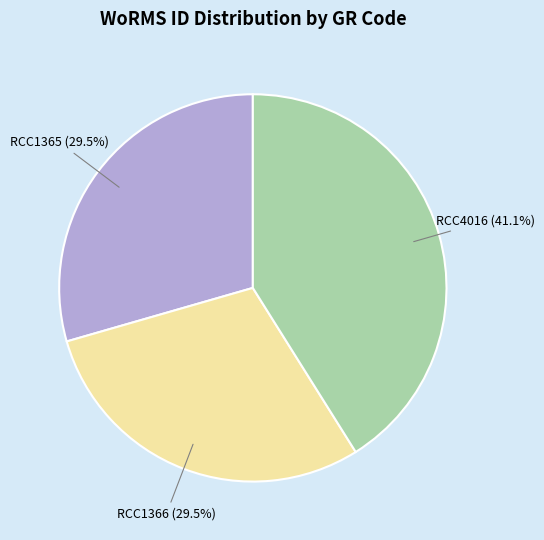

True or false: RCC4016 accounts for 41% of the total.

True